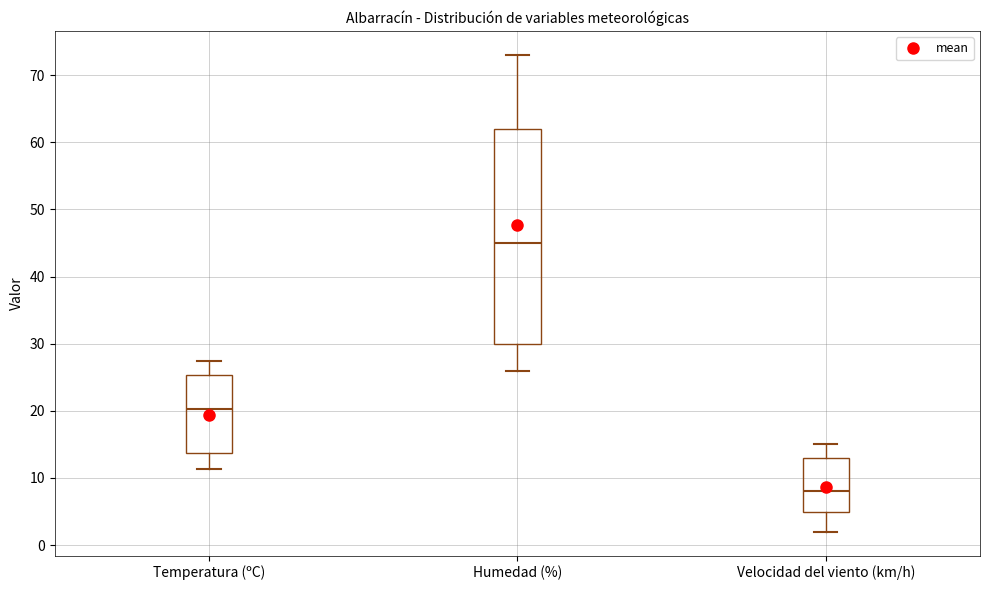

Which box has the highest median line?

Humedad (%)